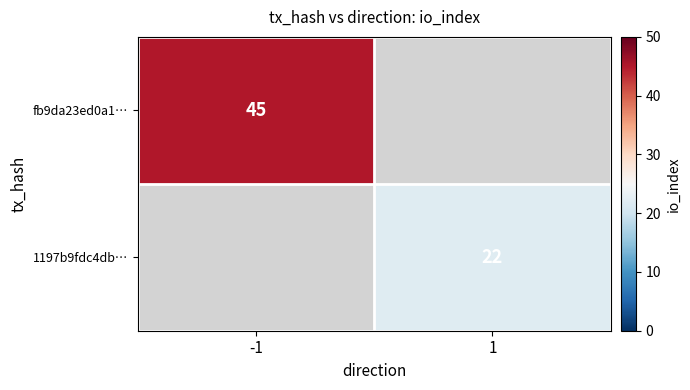

The fb9da23ed0a1… series shows 61 at -1. True or false?

False